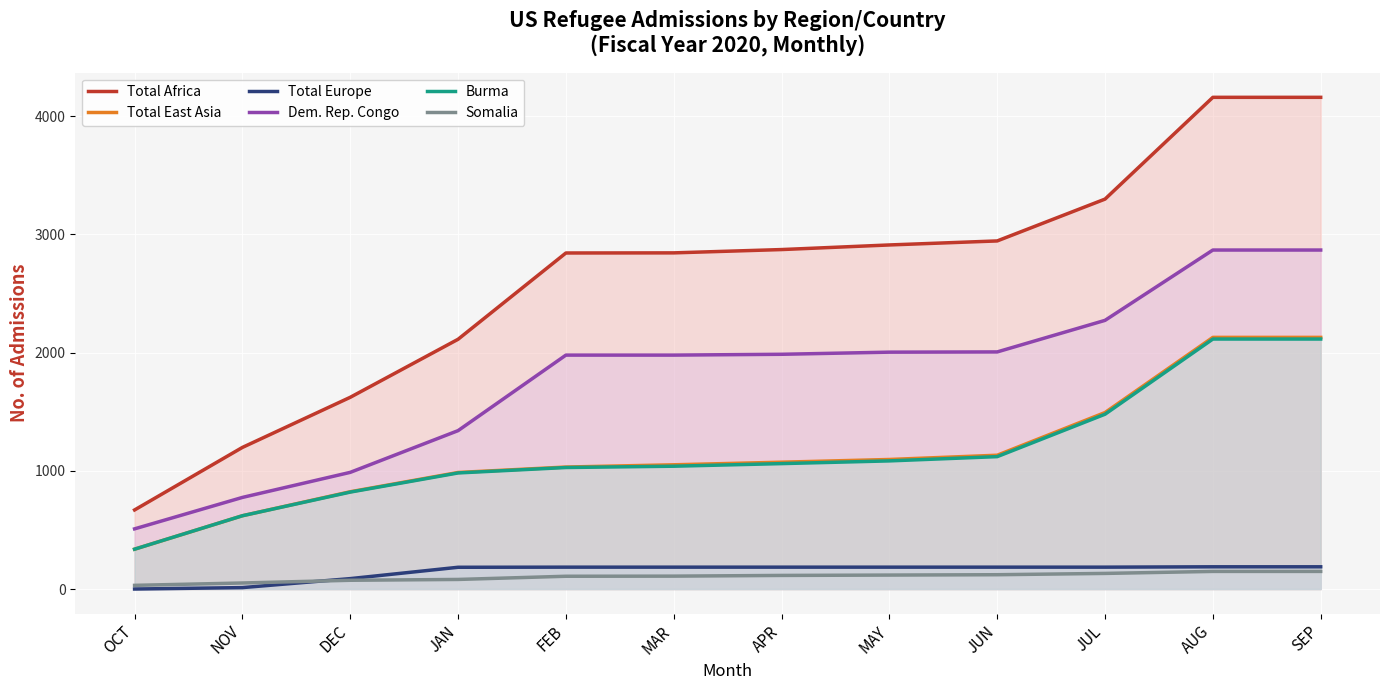

At which category is the sum across all series the highest?

AUG